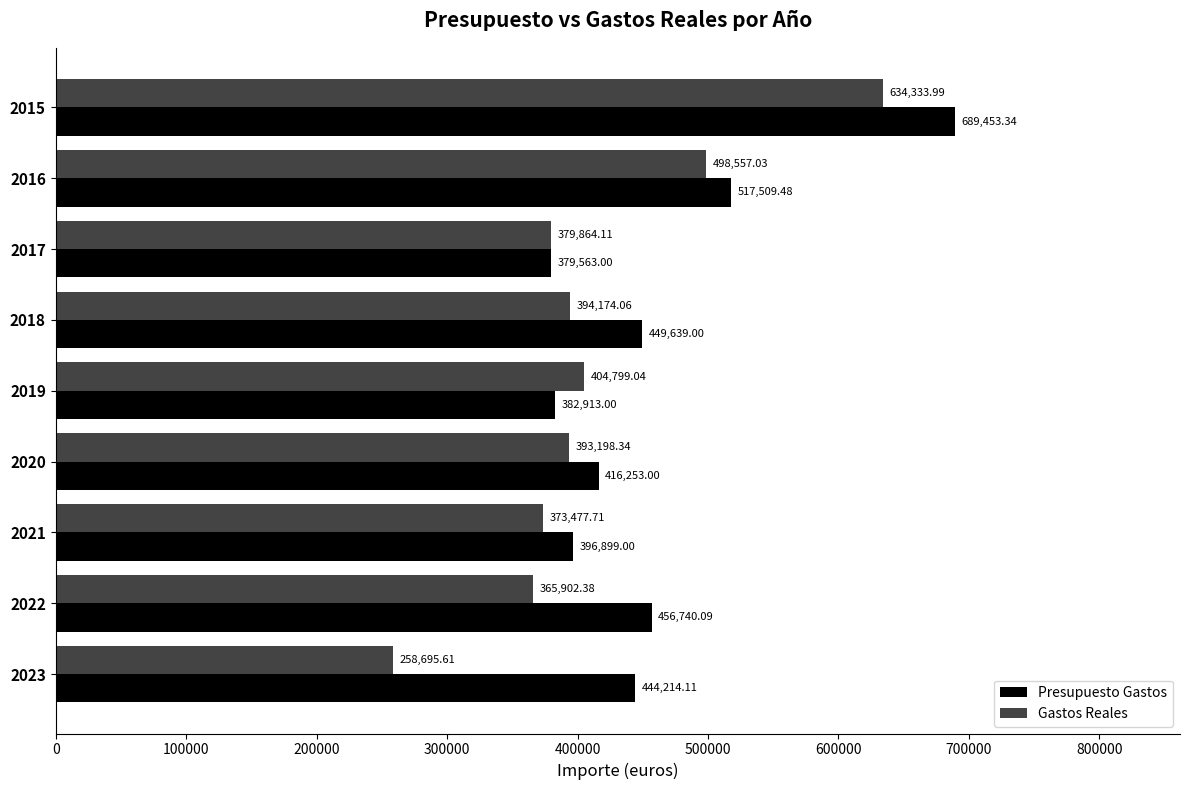

What are all the series names shown in the legend?

Presupuesto Gastos, Gastos Reales